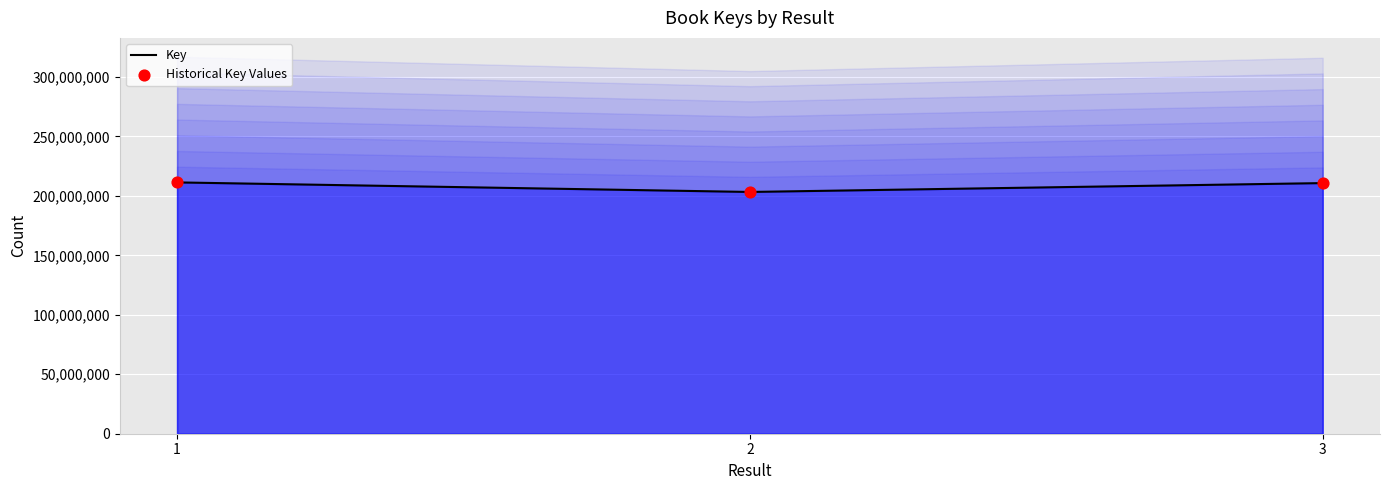

Which series contains the lowest Y value?

Key